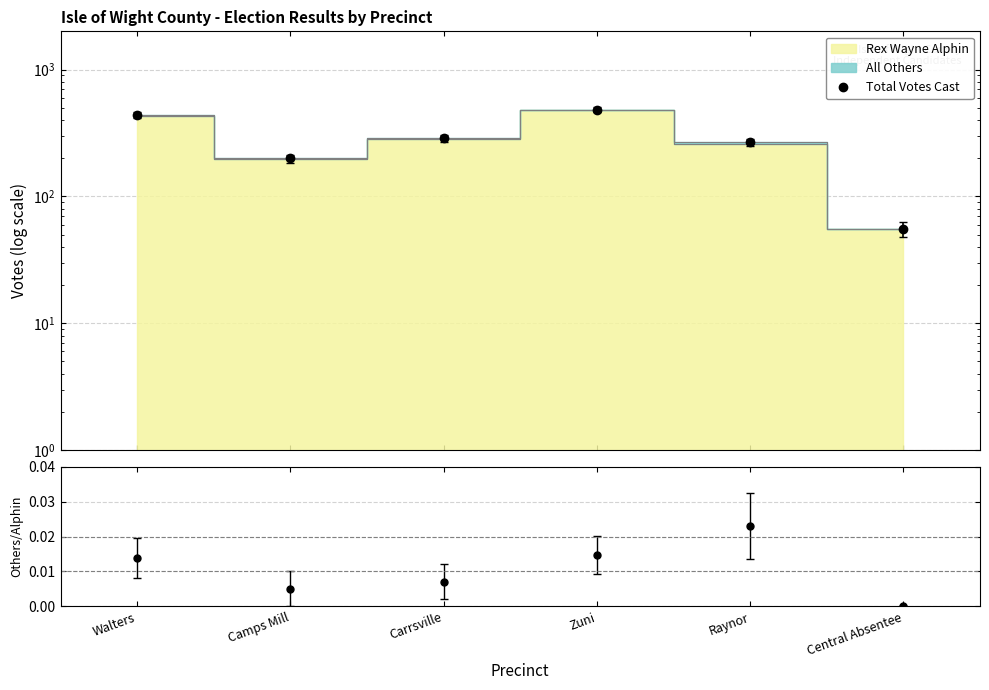

At which label does Others/Alphin reach its minimum?

Central Absentee